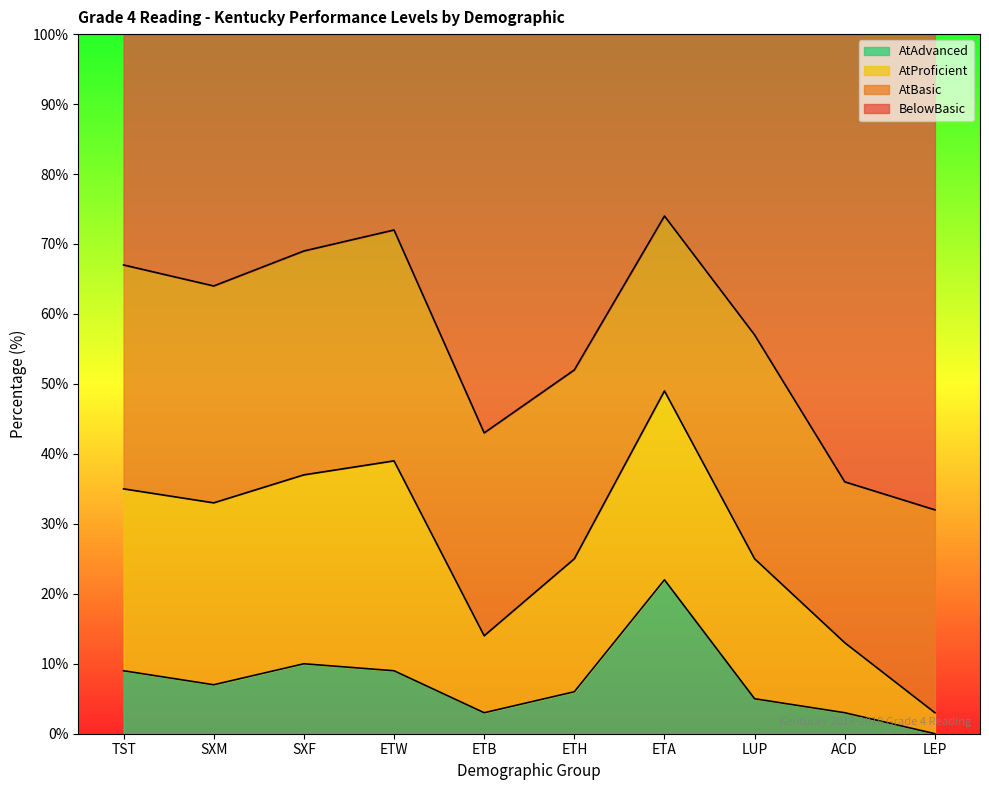

What is the spread (max minus min) of values at ETW?

63